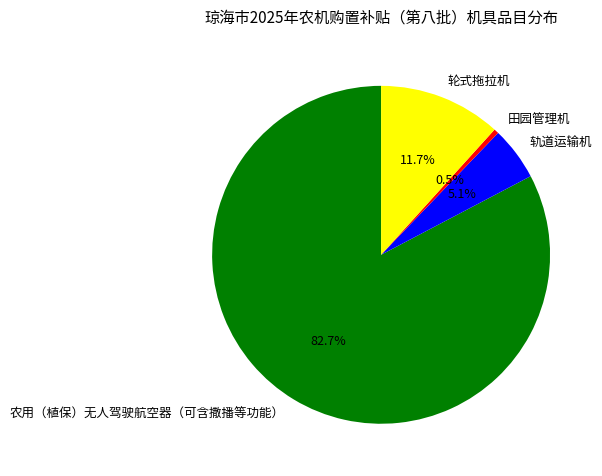

Which slice is the smallest?

田园管理机